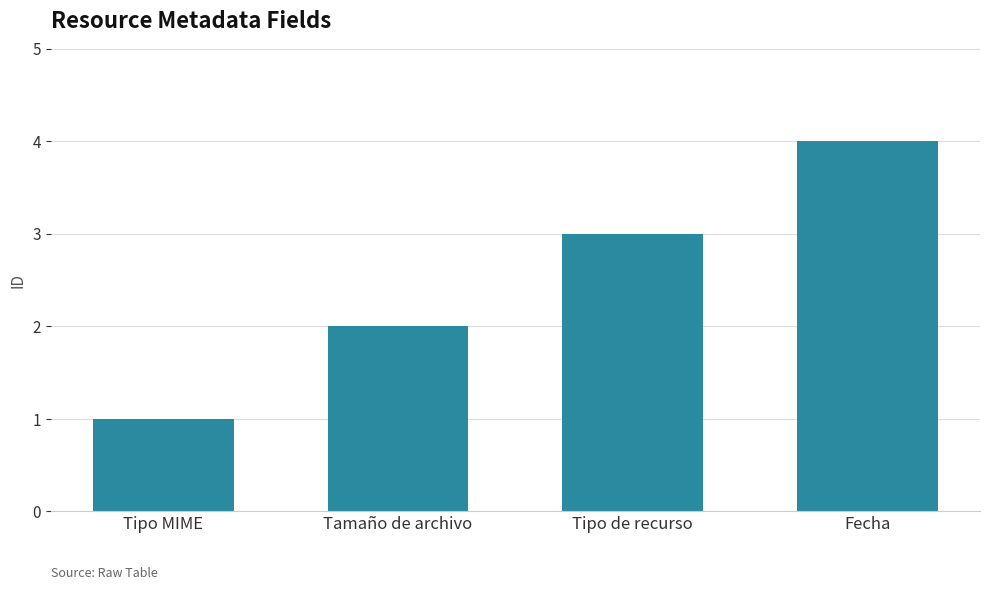

What is the label of the 1st bar from the right?

Fecha